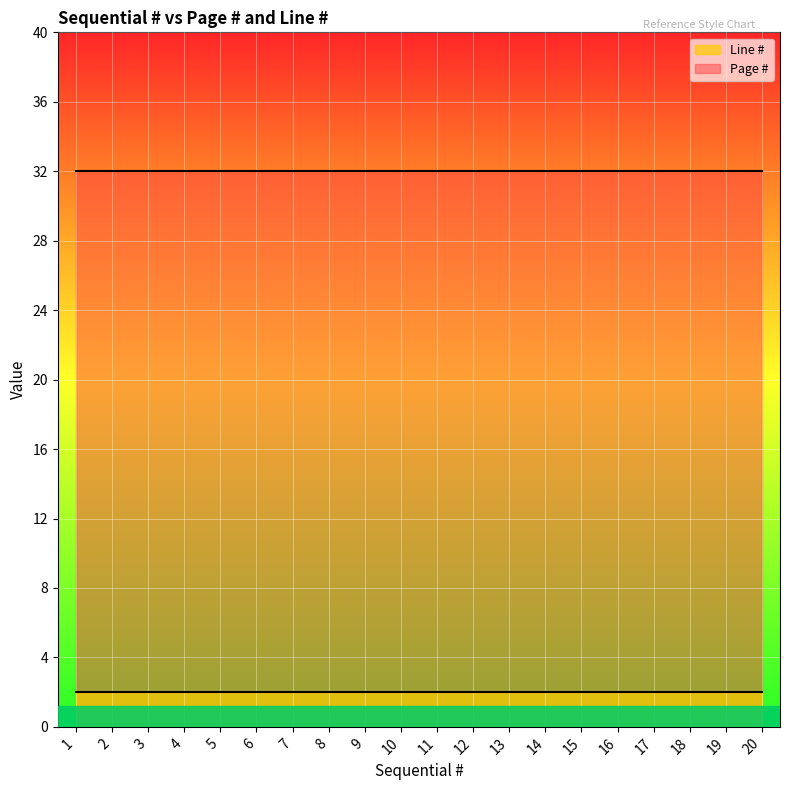

True or false: Line # has more than 2 points higher than both neighbors.

False